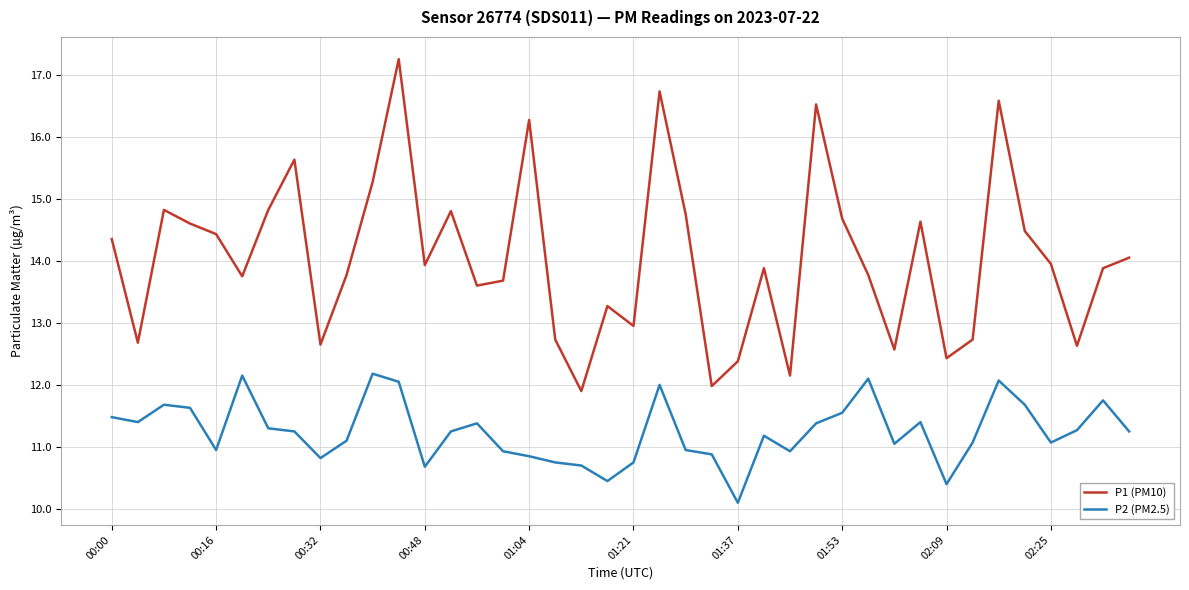

True or false: P2 (PM2.5) and P1 (PM10) cross at least once.

False